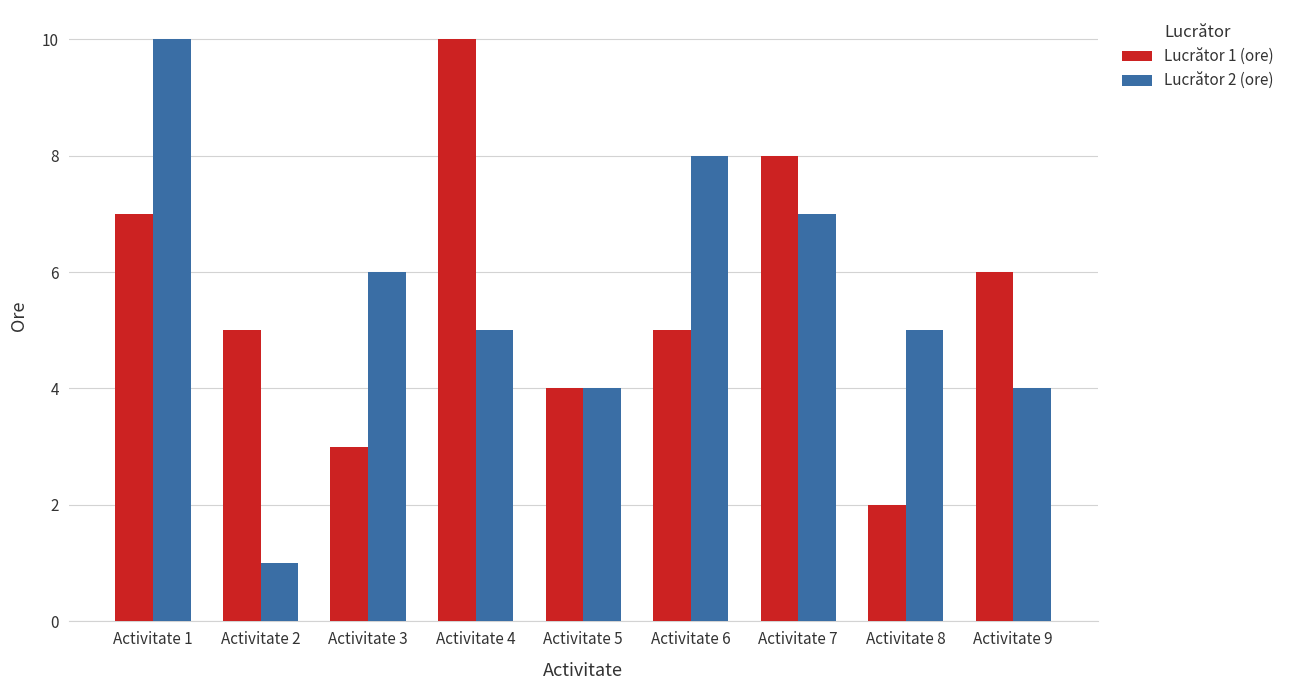

At which category is the sum across all series the highest?

Activitate 1